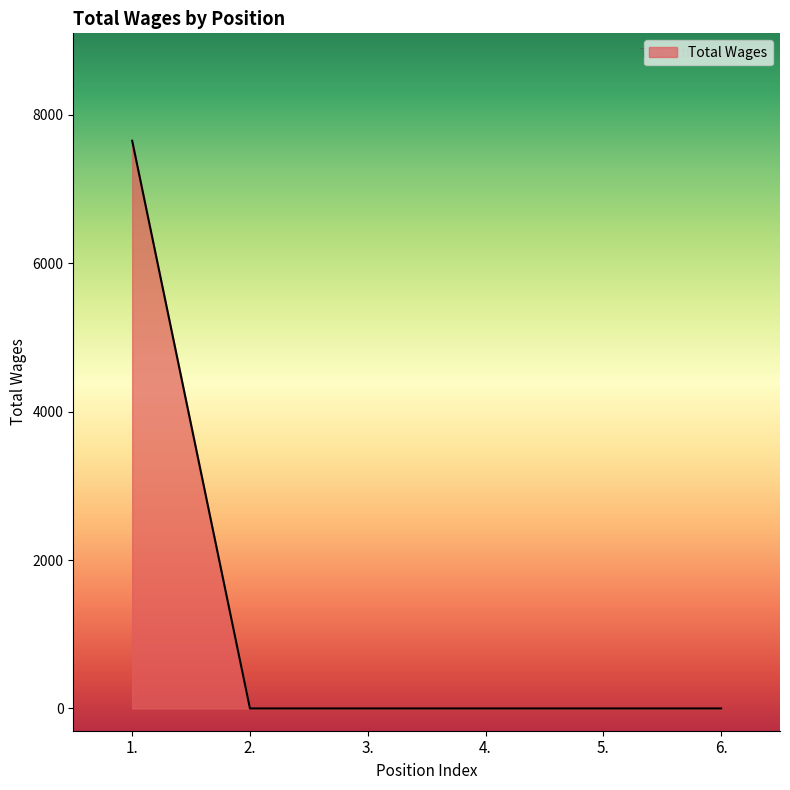

Is it true that the value at 6. is -5313?

False